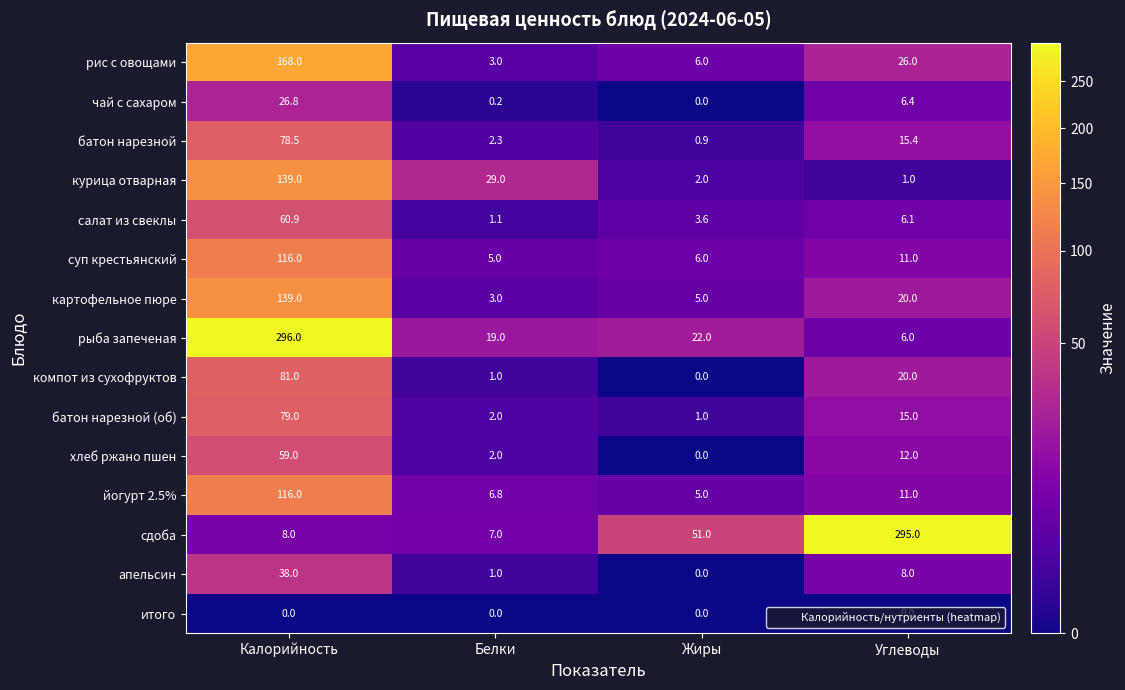

Where is курица отварная nearest to the value 70?

Белки